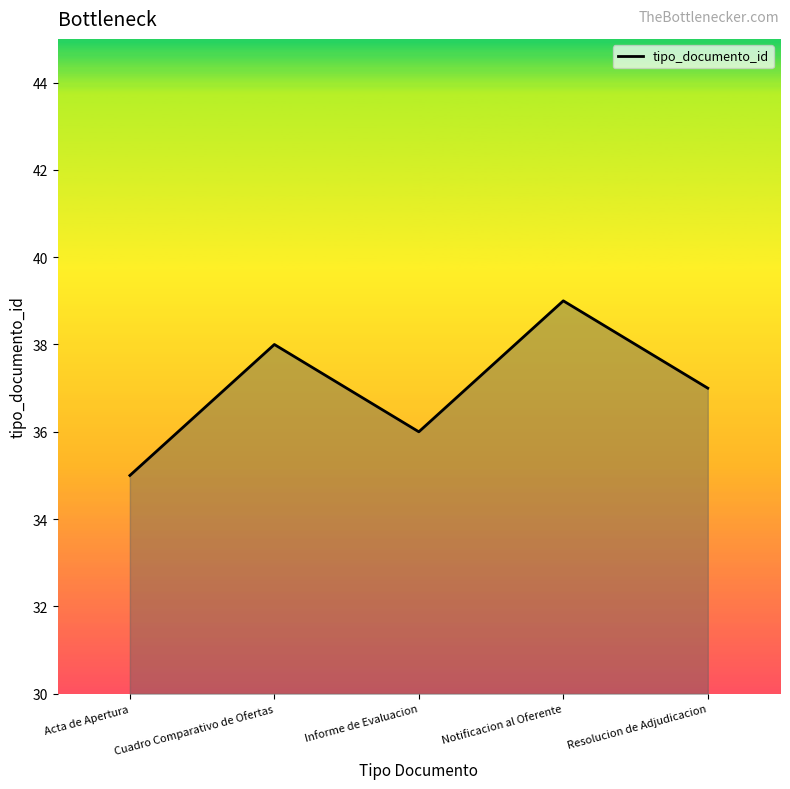

Reading right to left, transcribe all the data shown in this chart.

Resolucion de Adjudicacion=37	Notificacion al Oferente=39	Informe de Evaluacion=36	Cuadro Comparativo de Ofertas=38	Acta de Apertura=35